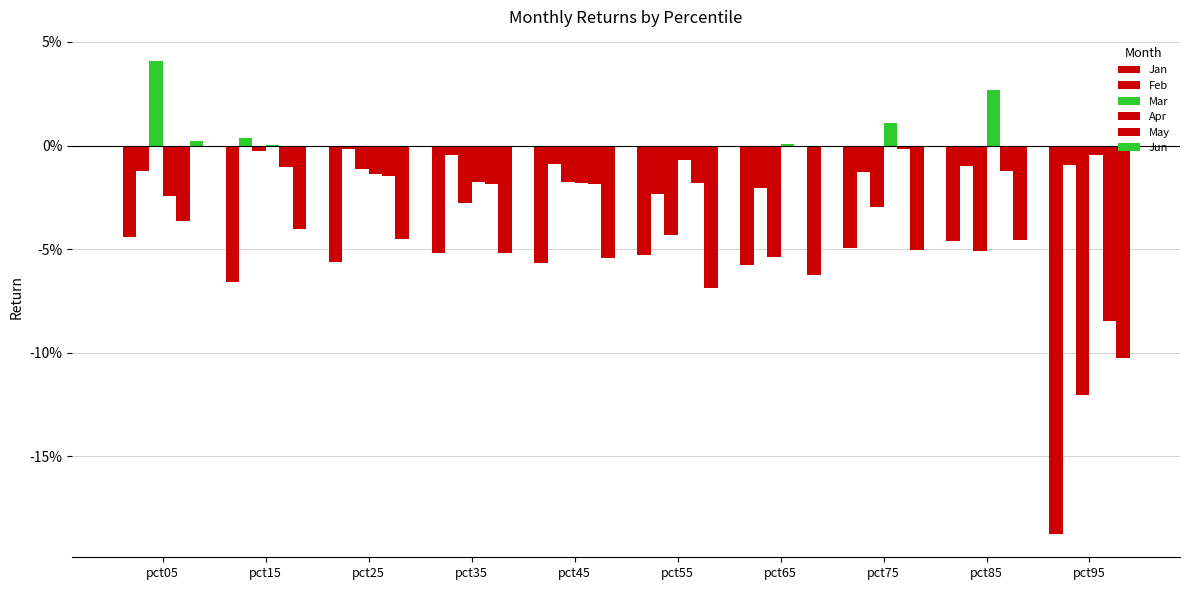

At which label does Jan reach its minimum?

pct95